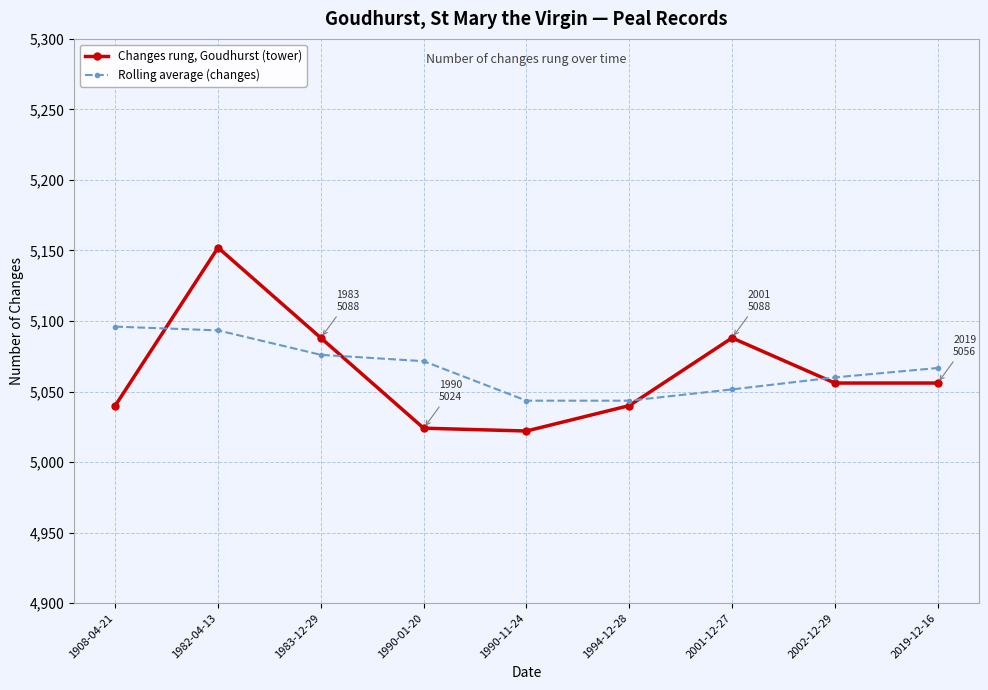

Where do Rolling average (changes) and Changes rung, Goudhurst (tower) first cross each other?

1908-04-21 and 1982-04-13